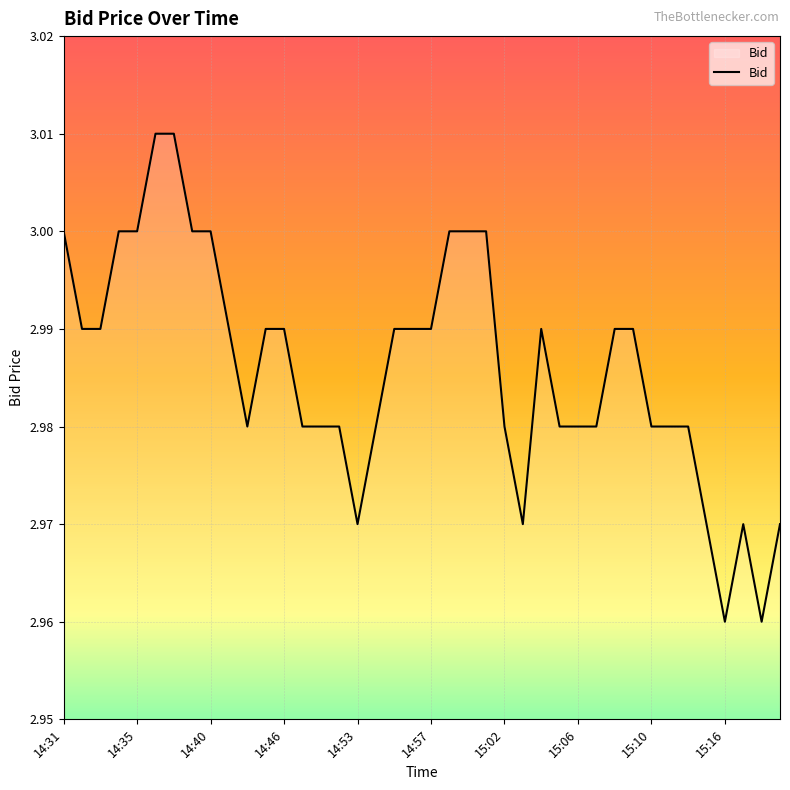

True or false: the data shows 5.1 at 15:16.

False